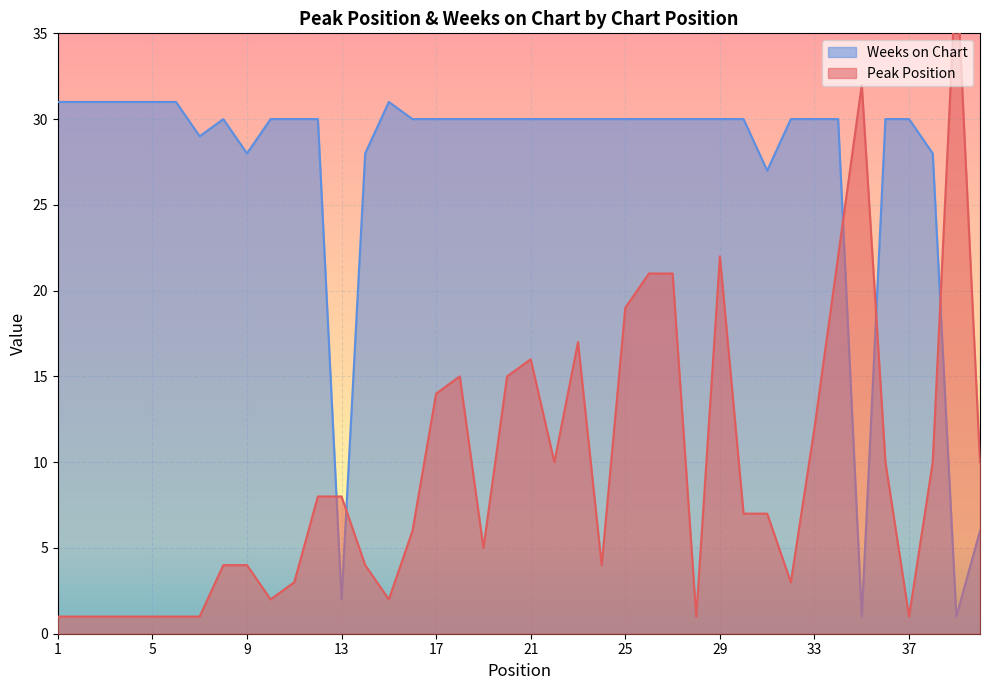

Is it true that Weeks on Chart equals 43 at 9?

False